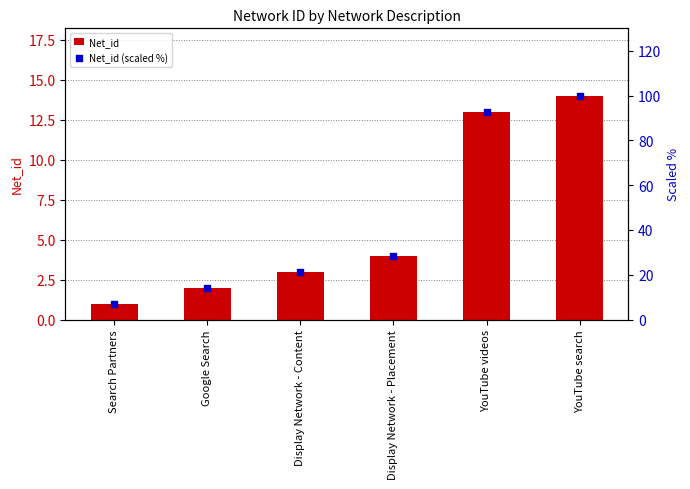

Which series reaches the maximum Y coordinate?

Net_id (scaled %)